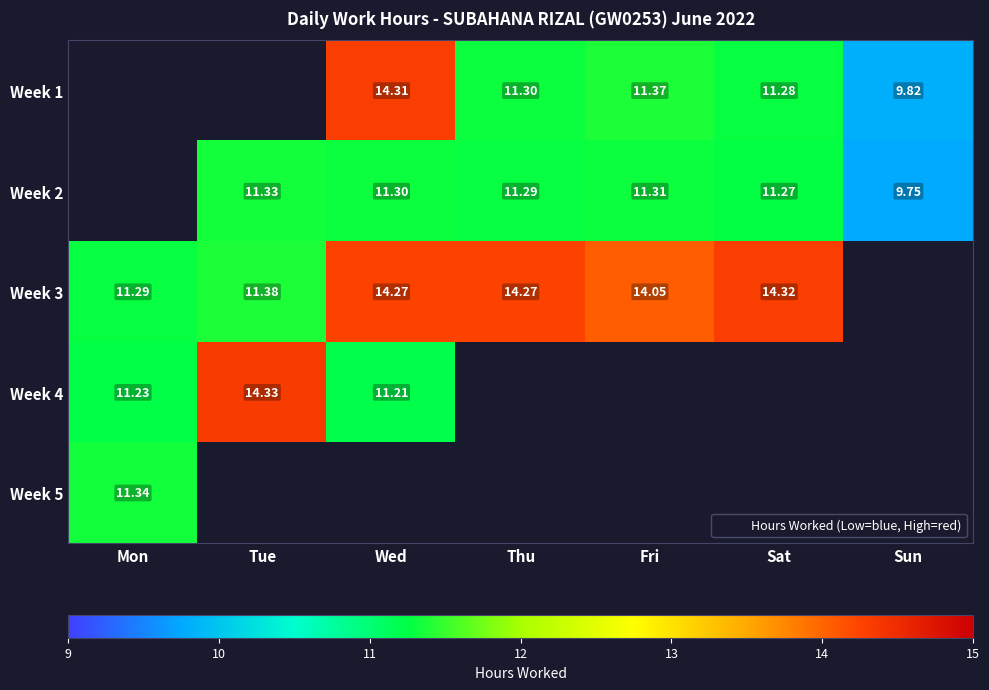

Which category has the highest value across all series?

Tue